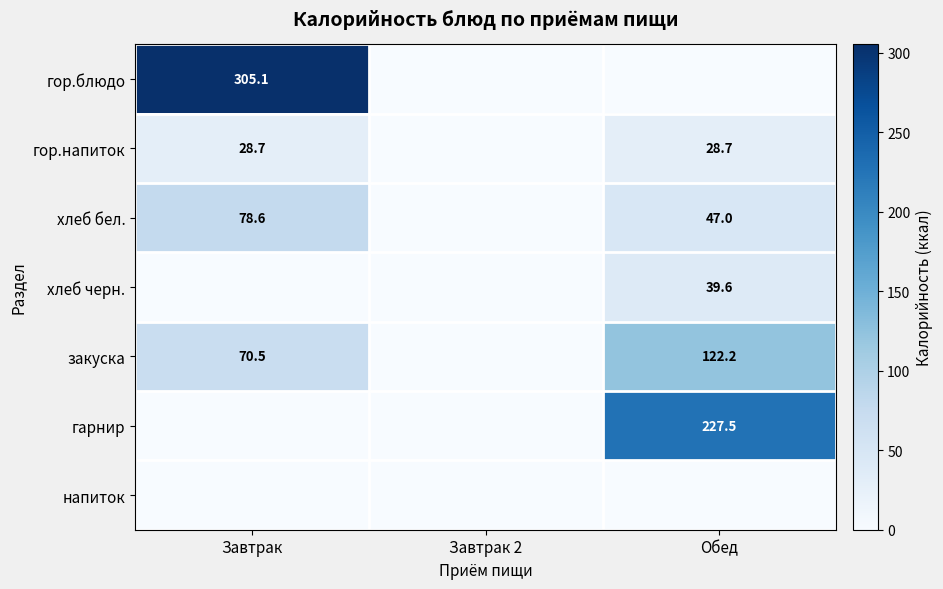

At which category is the sum across all series the highest?

Завтрак